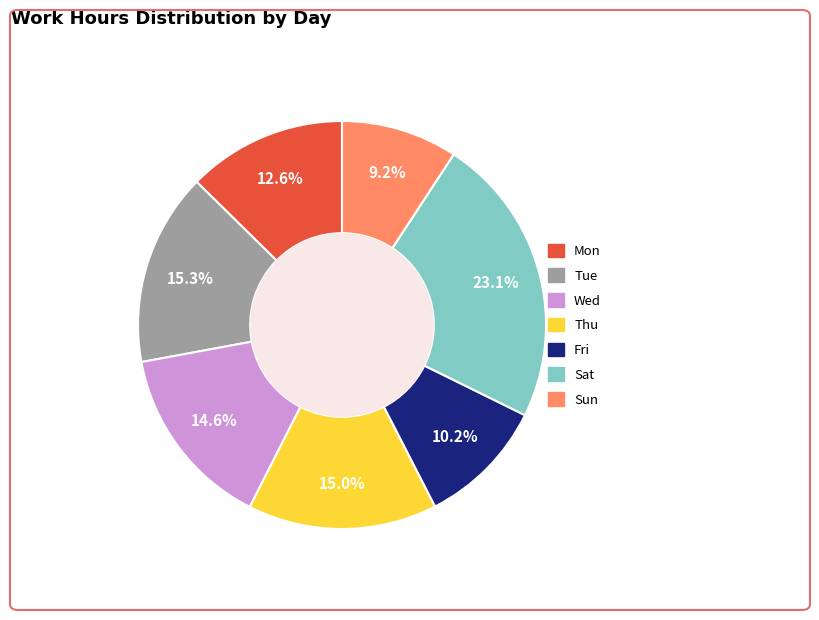

The Thu slice represents 15% of the pie. True or false?

True